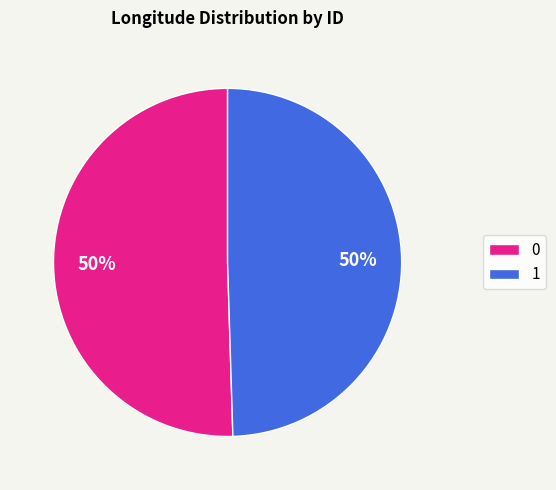

To the nearest percent, what is the average slice percentage?

50%